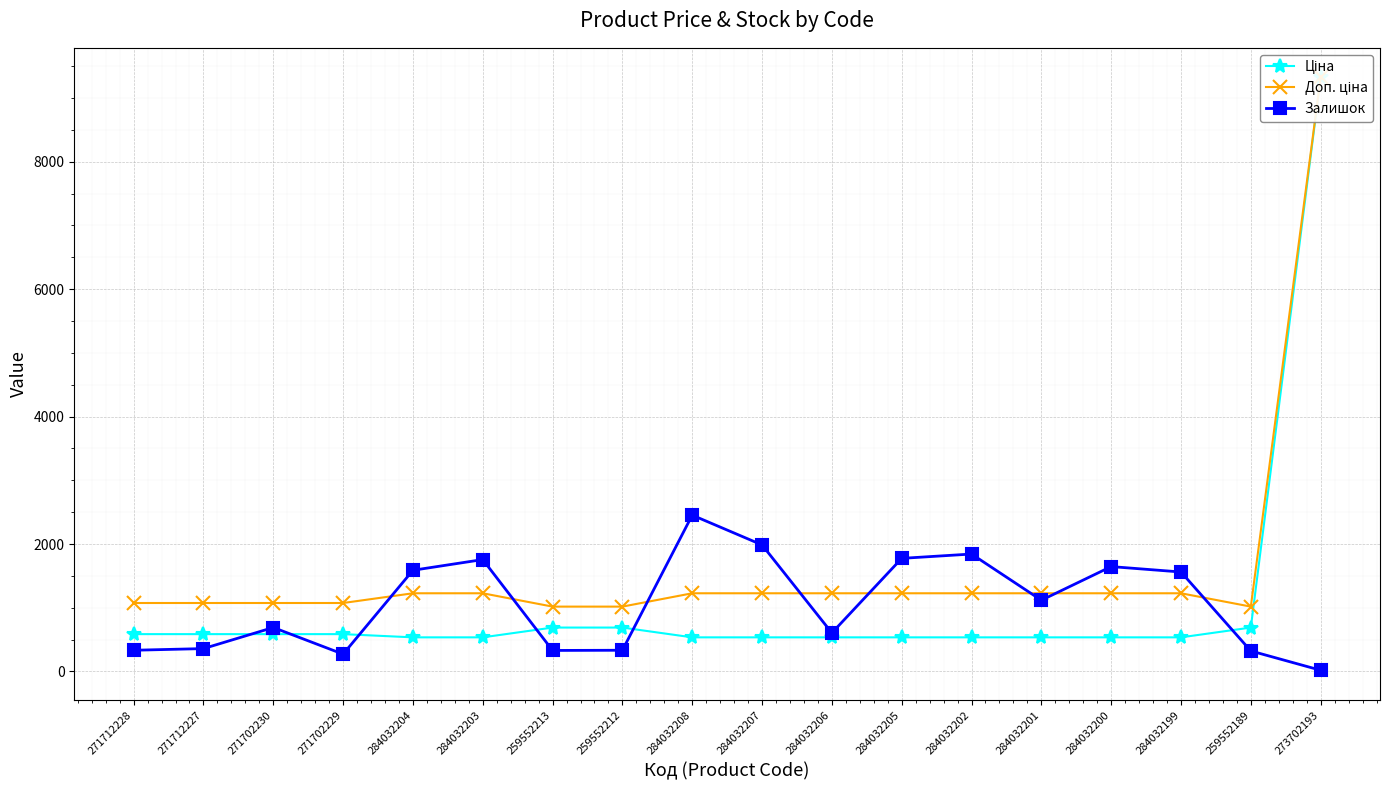

What is the value of the Ціна point at the 1st from the left?

586.0